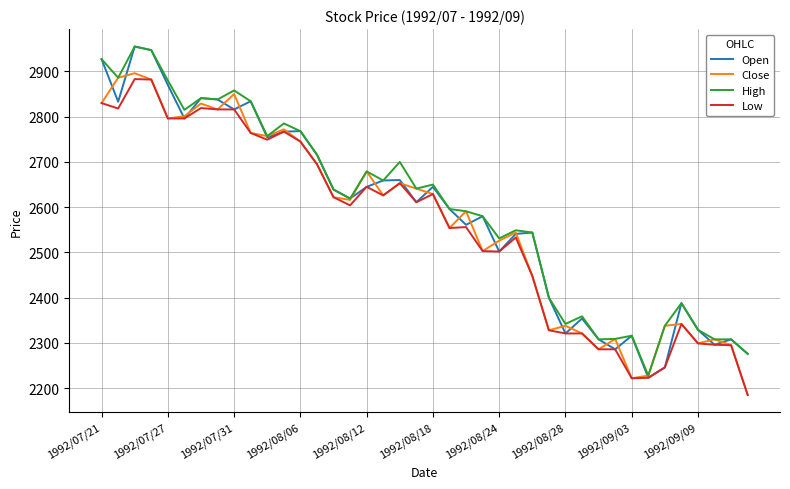

What is the highest value of the Open series?

2955